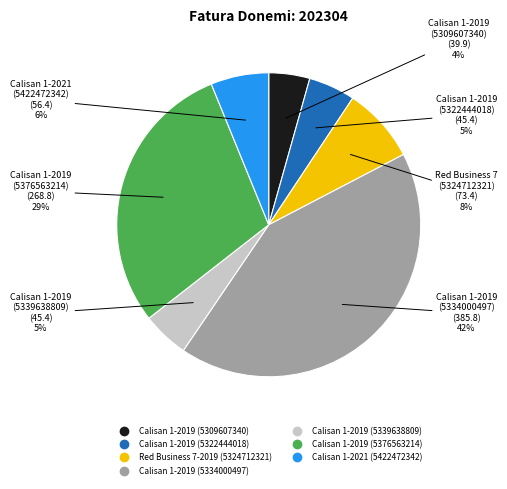

To the nearest percent, what percentage of the pie is Calisan 1-2019 (5309607340)?

4%